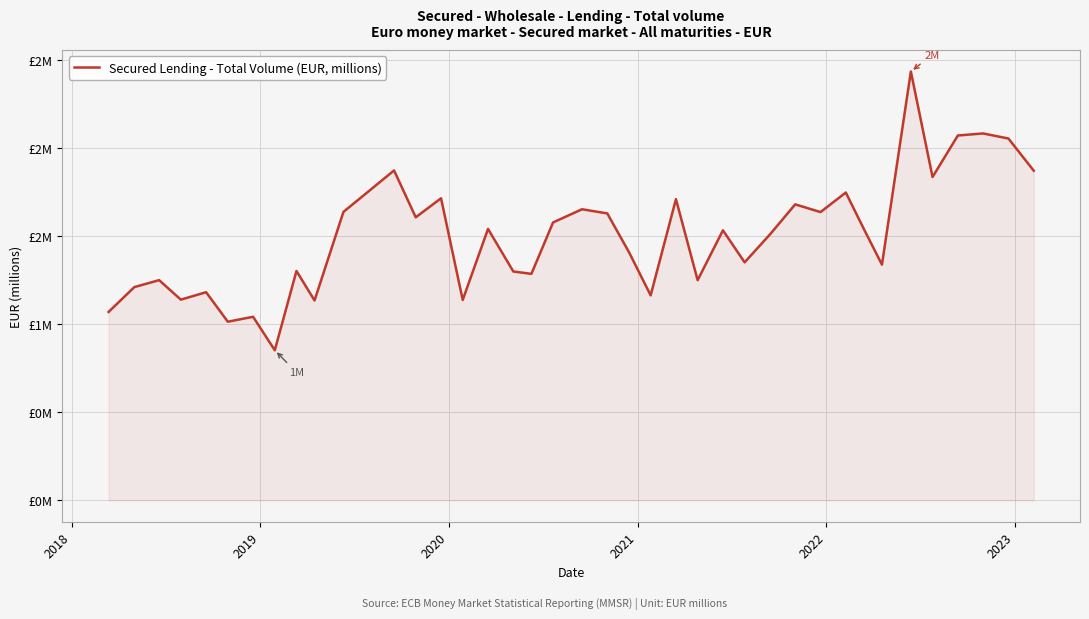

What is the difference between the second highest and minimum values?

1.2